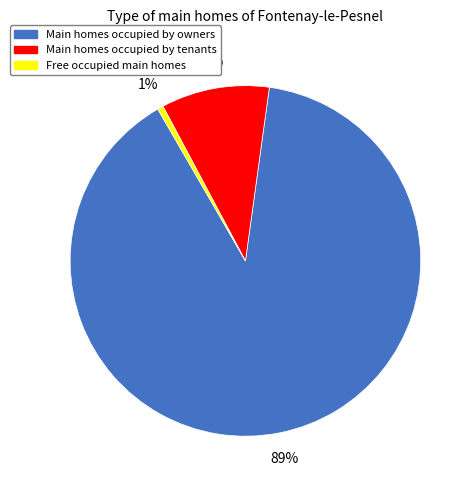

To the nearest percent, what is the average slice percentage?

33%